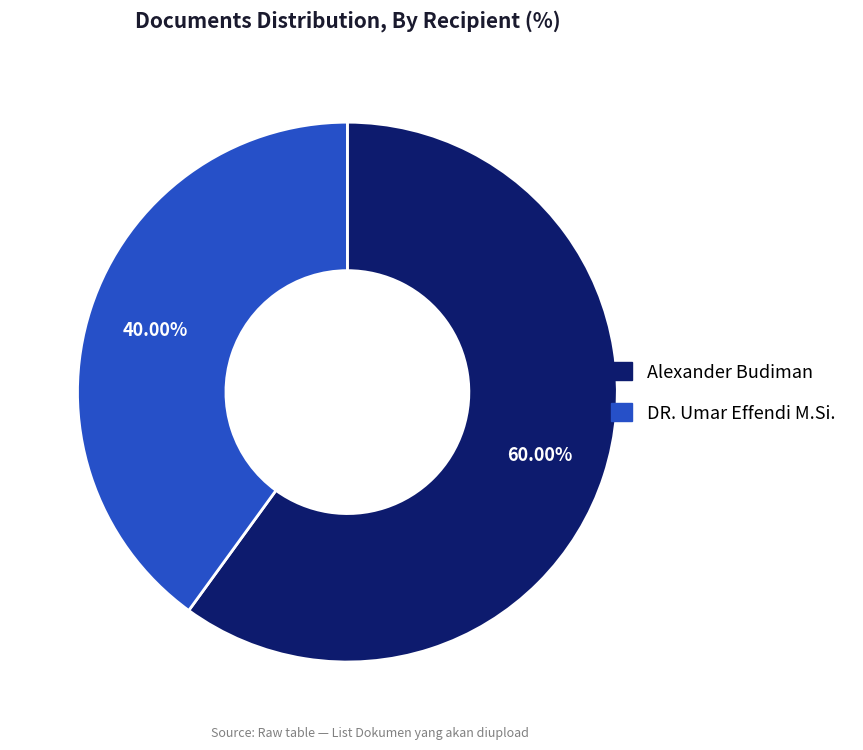

Count the number of slices in the pie.

2